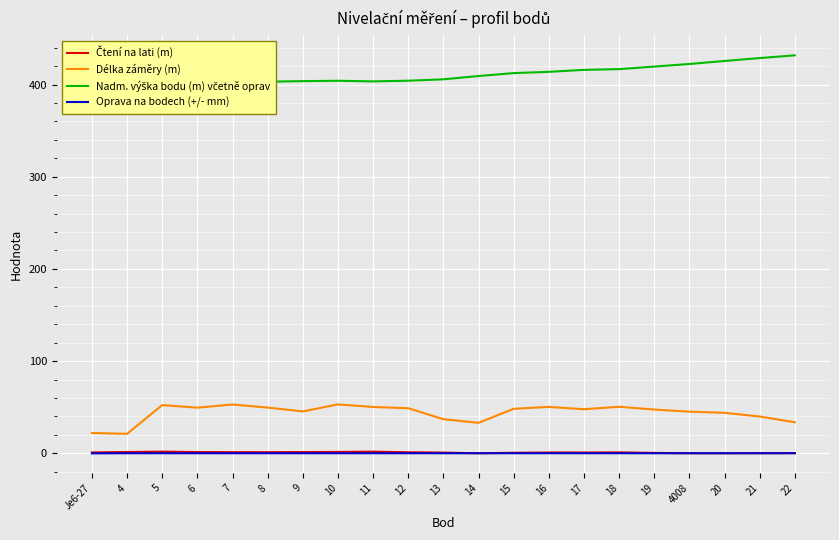

Which series has the largest total across all categories?

Nadm. výška bodu (m) včetně oprav